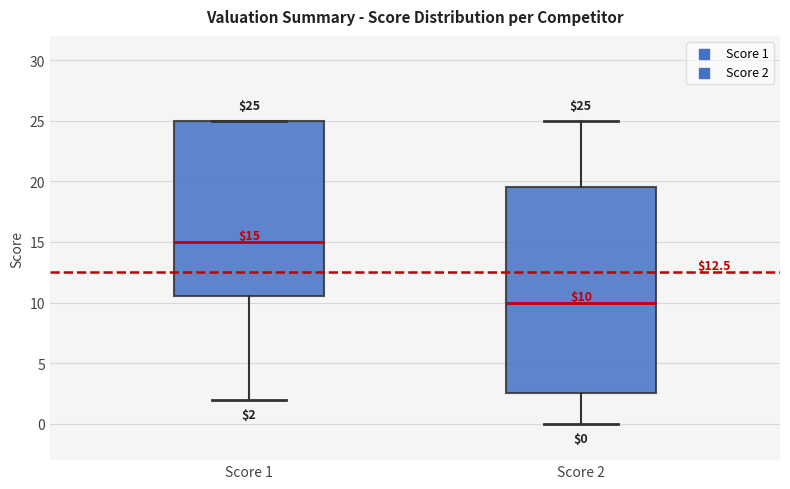

Which box's median line is the lowest?

Score 2